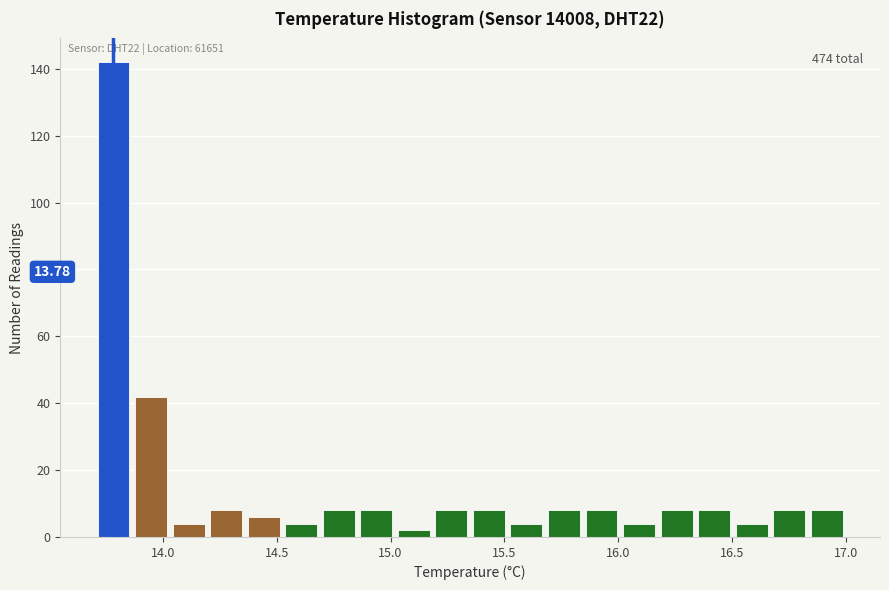

Around what value on the x-axis is the tallest bar? Give the approximate position of its centre, as read against the axis.

13.80